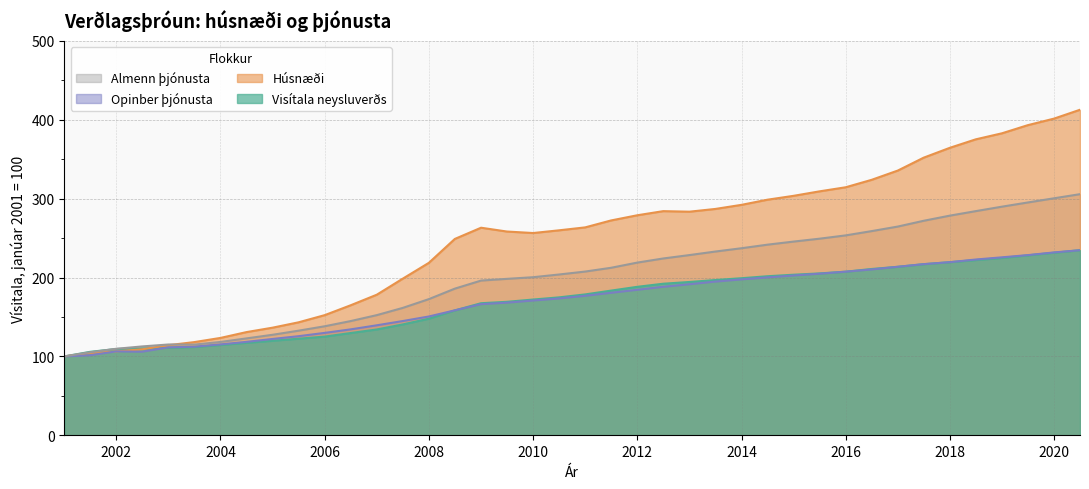

Which series has the largest total across all categories?

Húsnæði